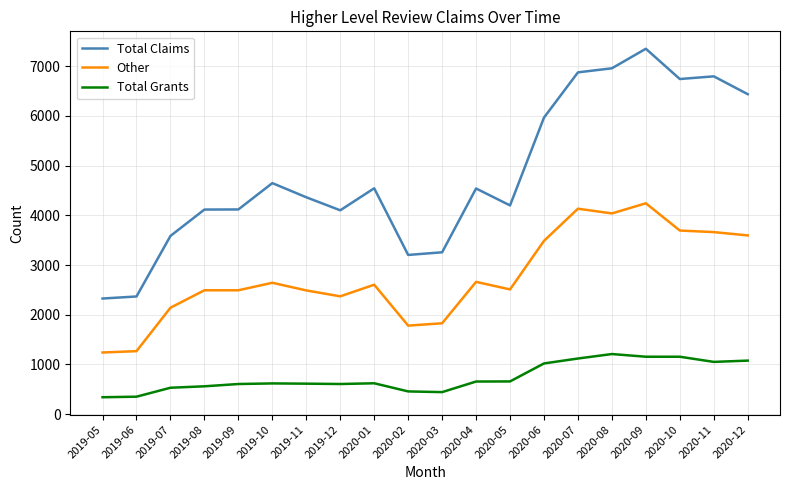

What is the sum of the Other values at 2019-10 and 2020-08?

6681